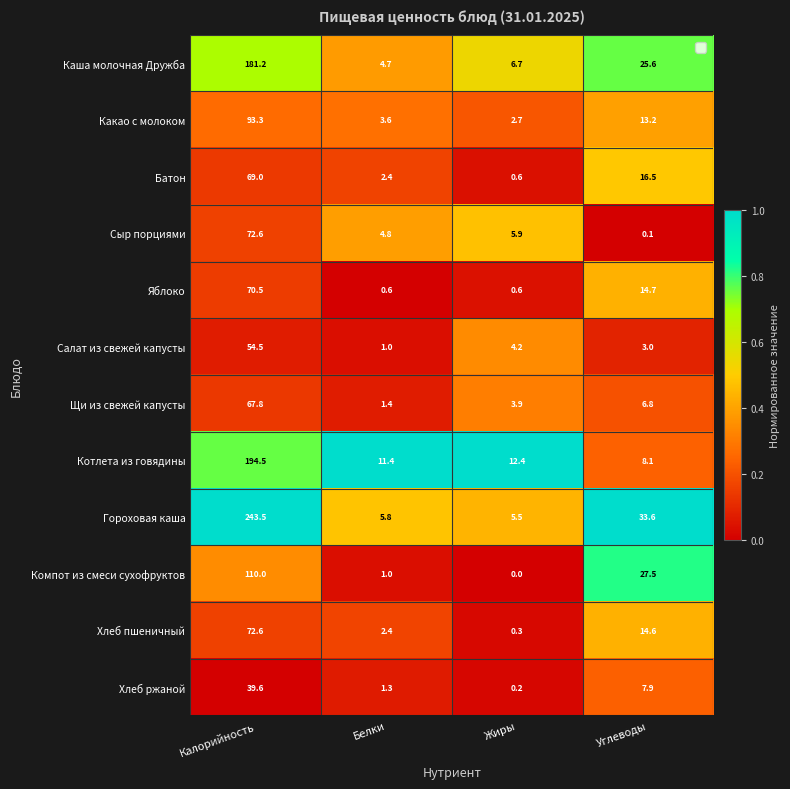

Is the value of Яблоко at Углеводы greater than the value of Каша молочная Дружба at Калорийность?

No